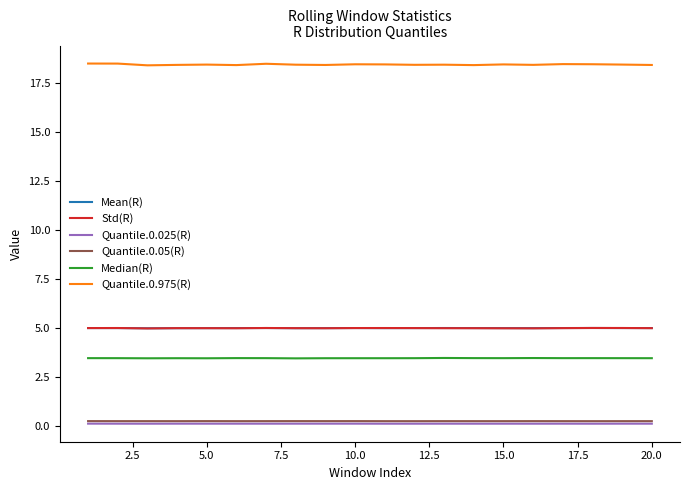

Which series has the largest total across all categories?

Quantile.0.975(R)